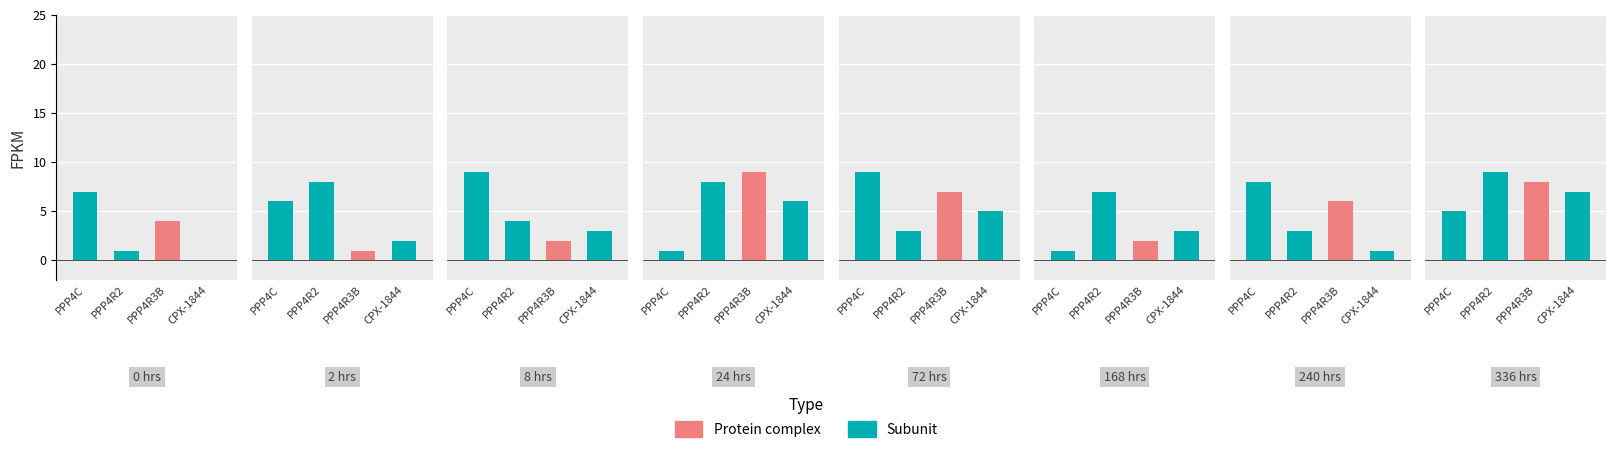

Does the chart contain any negative values?

No